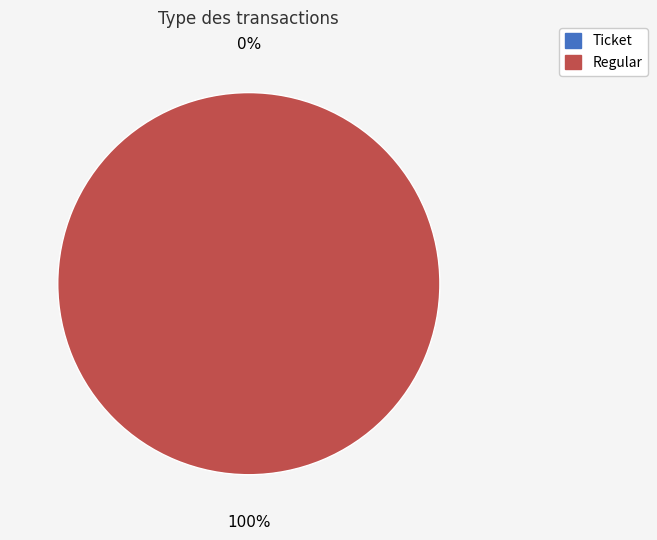

How many slices are in this pie chart?

2